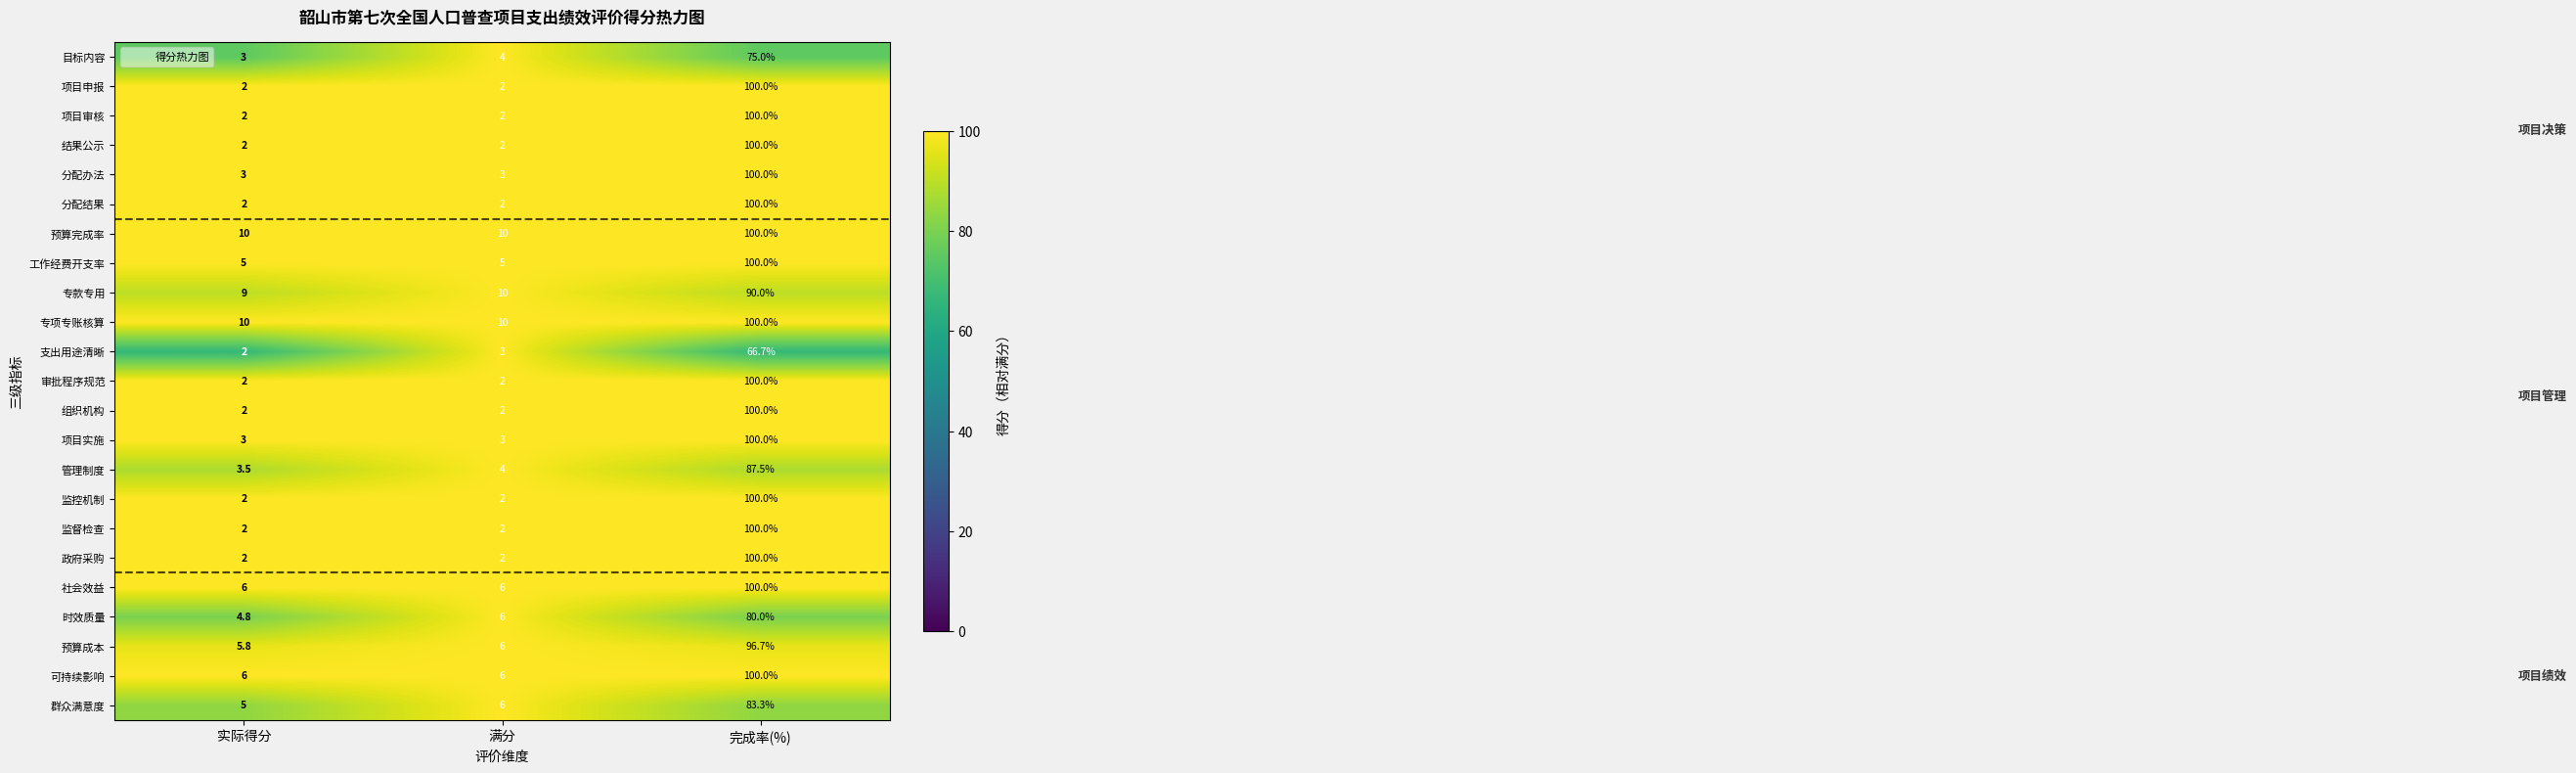

What is the spread (max minus min) of values at 完成率(%)?

33.3